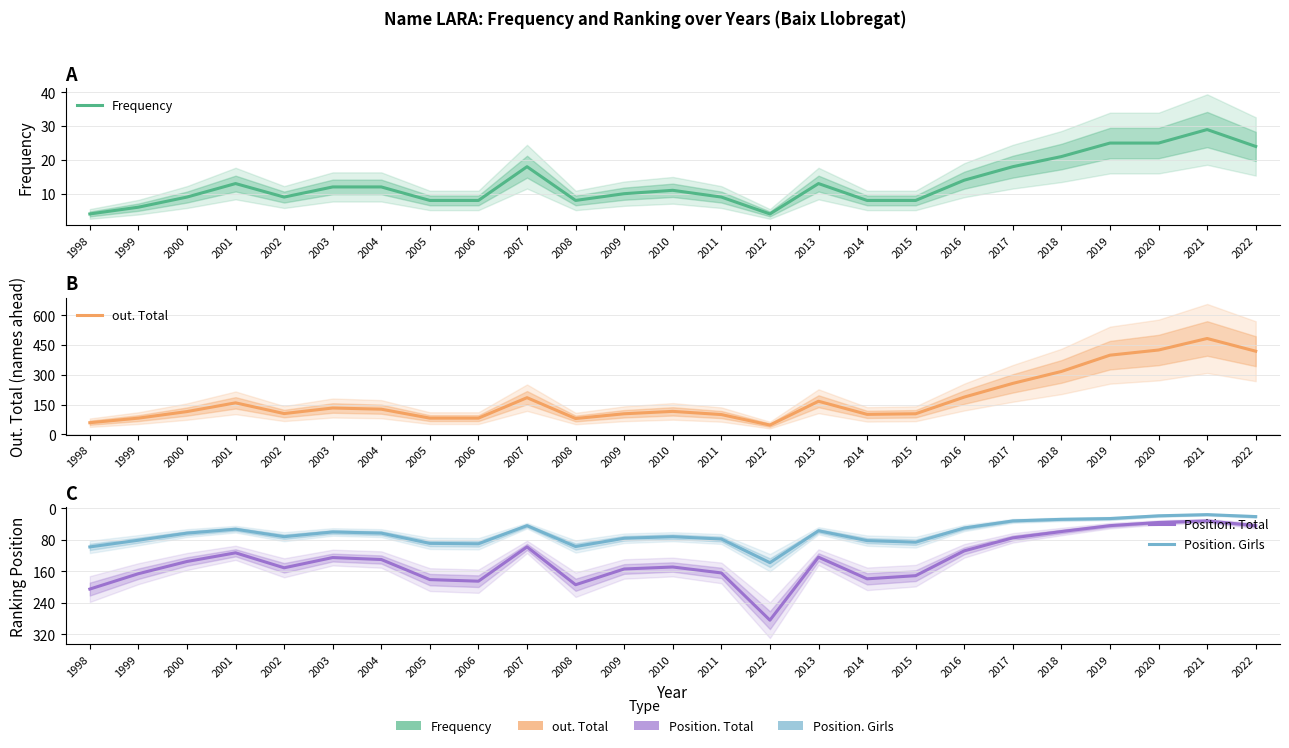

Reading left to right, what are all the values shown in this chart?

Frequency: 1998=4	1999=6	2000=9	2001=13	2002=9	2003=12	2004=12	2005=8	2006=8	2007=18	2008=8	2009=10	2010=11	2011=9	2012=4	2013=13	2014=8	2015=8	2016=14	2017=18	2018=21	2019=25	2020=25	2021=29	2022=24
out. Total: 1998=59	1999=82	2000=115	2001=159	2002=105	2003=133	2004=127	2005=82	2006=82	2007=185	2008=80	2009=104	2010=116	2011=100	2012=47	2013=167	2014=101	2015=104	2016=188	2017=257	2018=317	2019=399	2020=425	2021=483	2022=419
Position. Total: 1998=205	1999=166	2000=135	2001=113	2002=151	2003=125	2004=130	2005=181	2006=185	2007=98	2008=194	2009=154	2010=149	2011=164	2012=284	2013=124	2014=179	2015=171	2016=108	2017=75	2018=59	2019=44	2020=36	2021=32	2022=44
Position. Girls: 1998=98	1999=81	2000=63	2001=53	2002=72	2003=60	2004=63	2005=89	2006=90	2007=44	2008=97	2009=76	2010=72	2011=78	2012=138	2013=57	2014=82	2015=86	2016=50	2017=32	2018=28	2019=26	2020=19	2021=16	2022=21